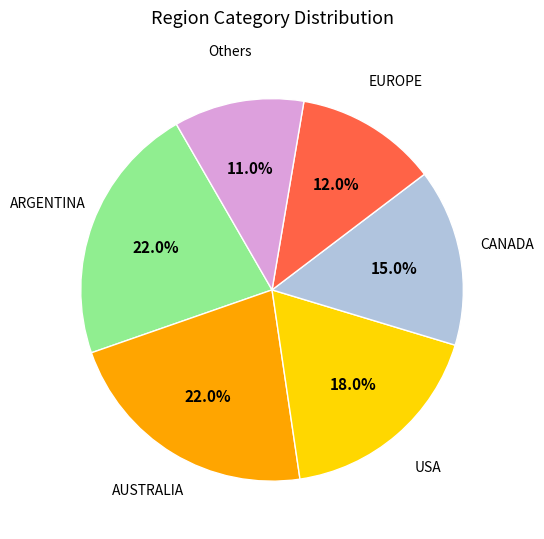

Is there any slice that represents more than half of the pie?

No